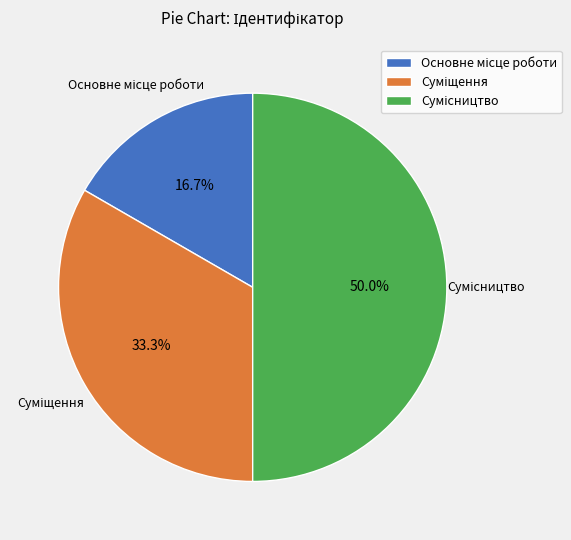

Count the number of slices in the pie.

3